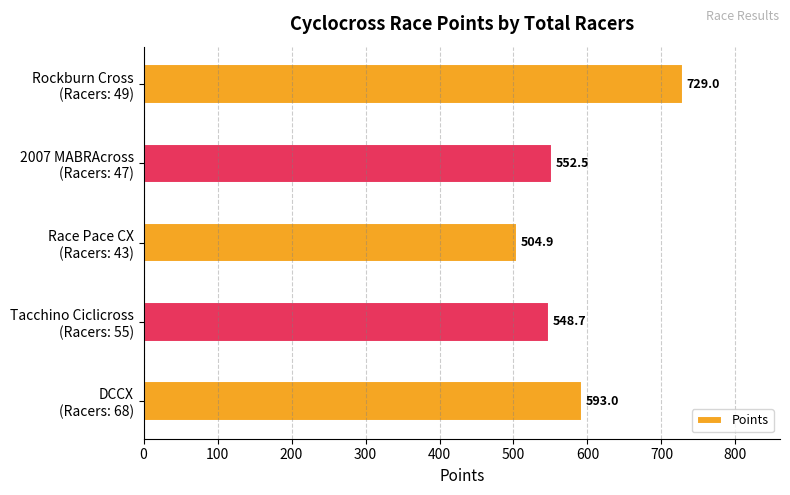

What is the sum of all values?

2928.1